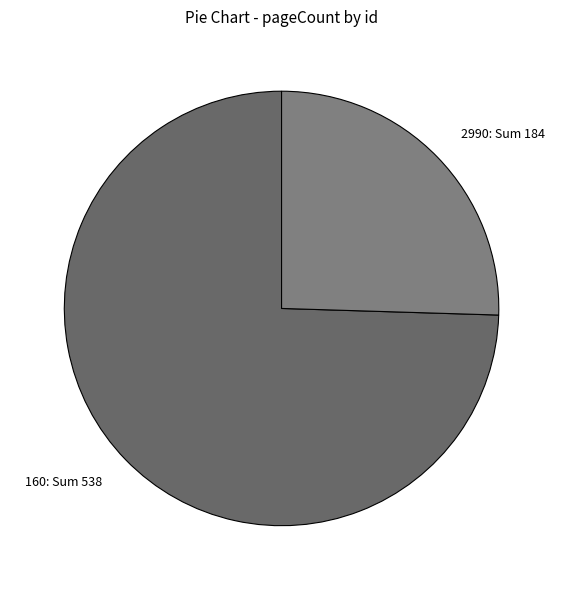

Approximately how many times larger is the value at 2990 compared to 160?

0.3